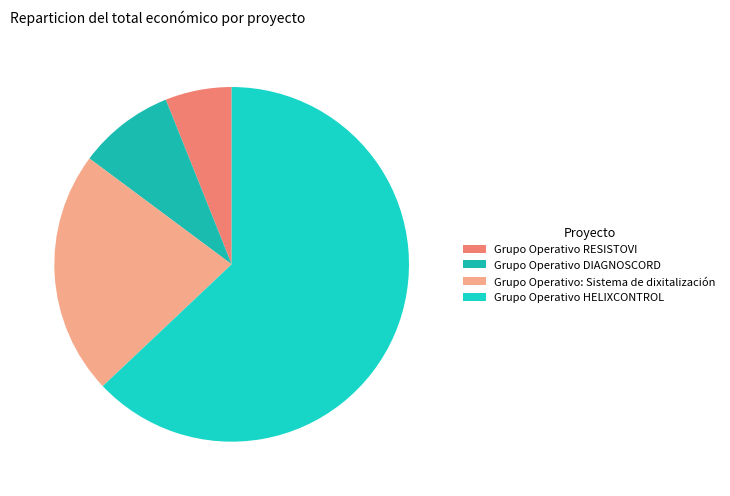

What is the largest slice in the pie chart?

Grupo Operativo HELIXCONTROL